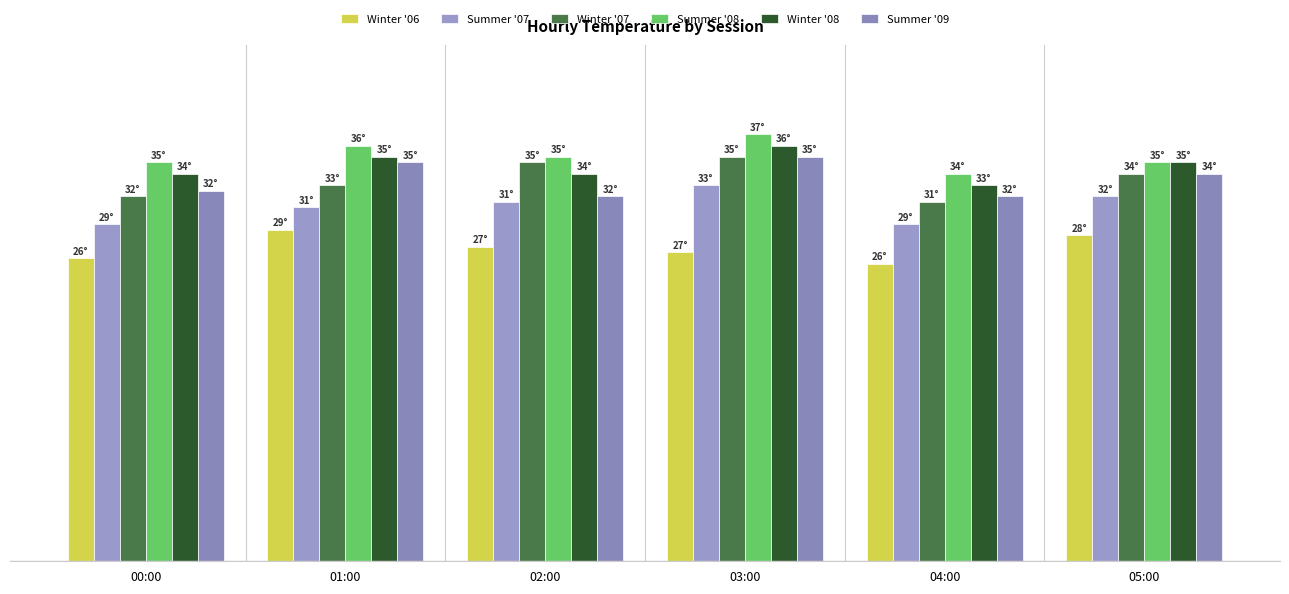

What is the value of the Winter '08 bar at the 1st from the left?

33.8